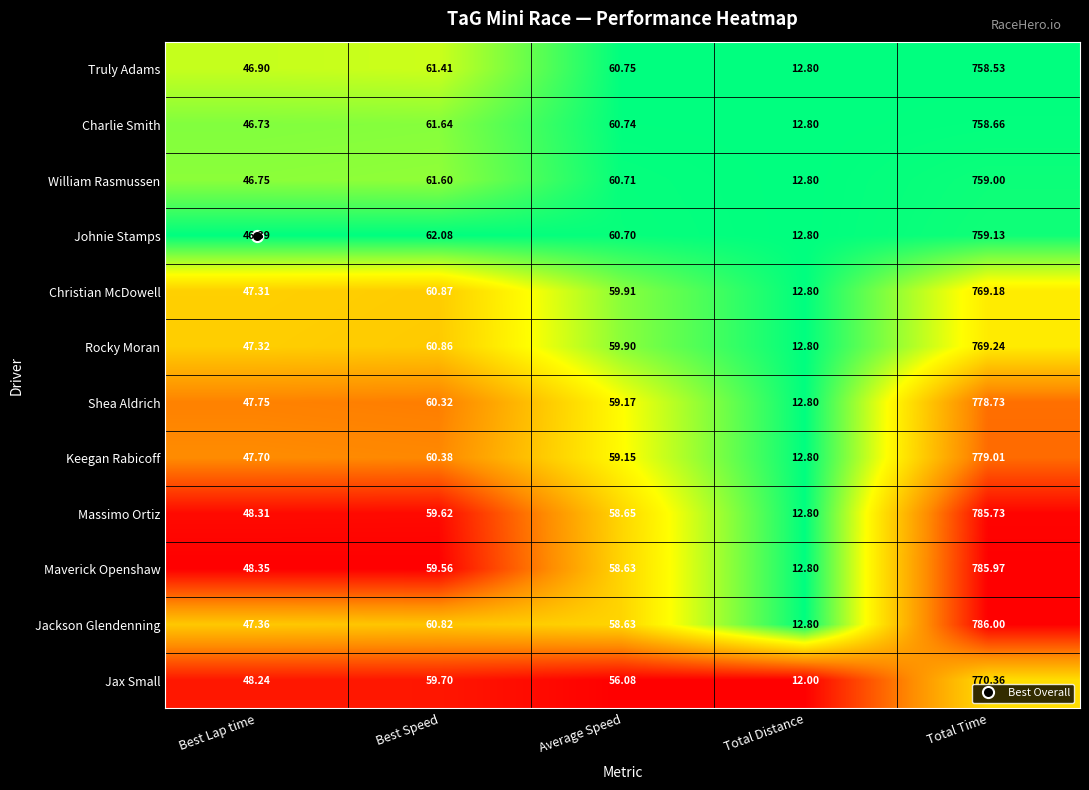

Which series has the largest total across all categories?

Jackson Glendenning